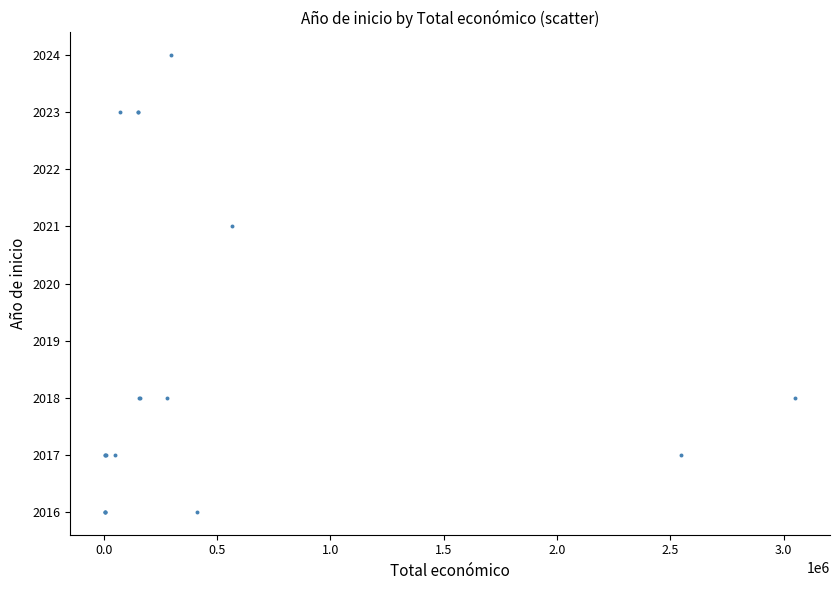

What Y value in the scatter plot is closest to 2020?

2021